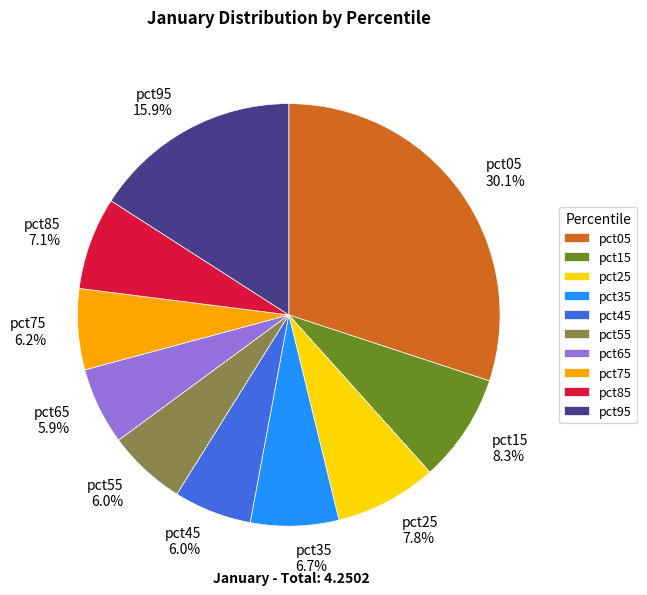

What percentage is NOT represented by pct85?

92.9%